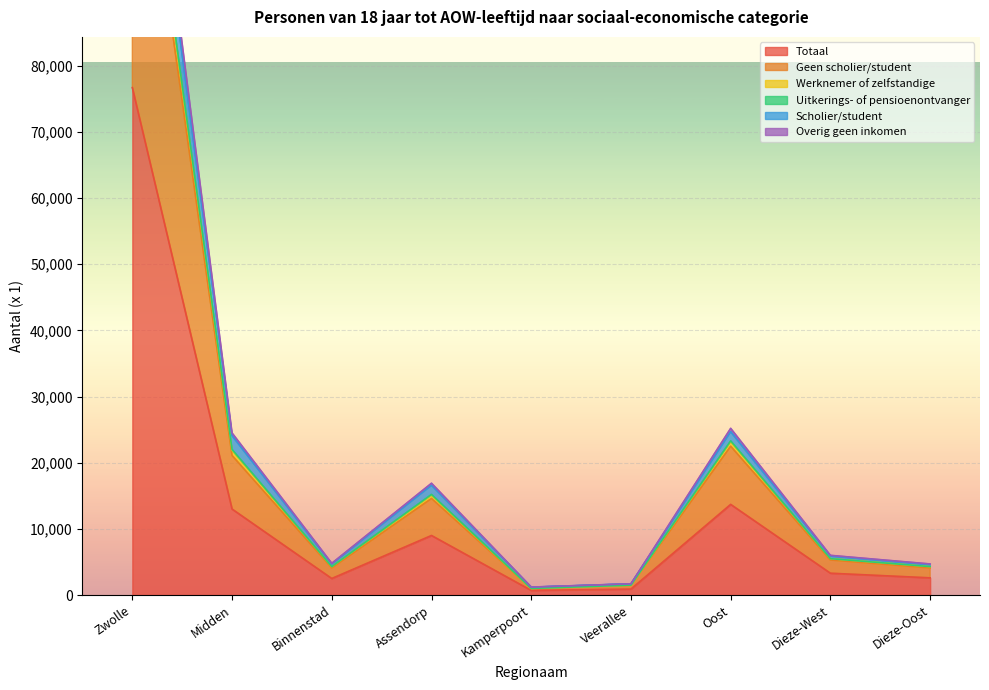

Is it true that Totaal equals 9000 at Assendorp?

True